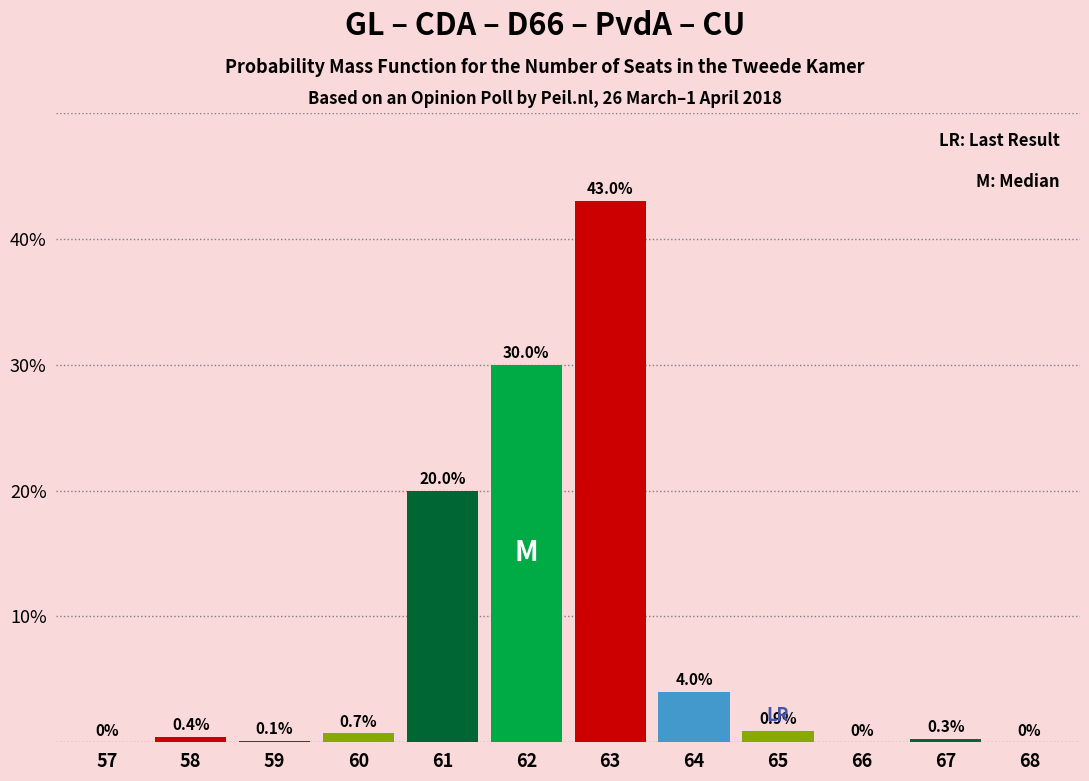

Reading left to right, list all the values displayed in this chart.

57=0.0	58=0.4	59=0.1	60=0.7	61=20.0	62=30.0	63=43.0	64=4.0	65=0.9	66=0.0	67=0.3	68=0.0